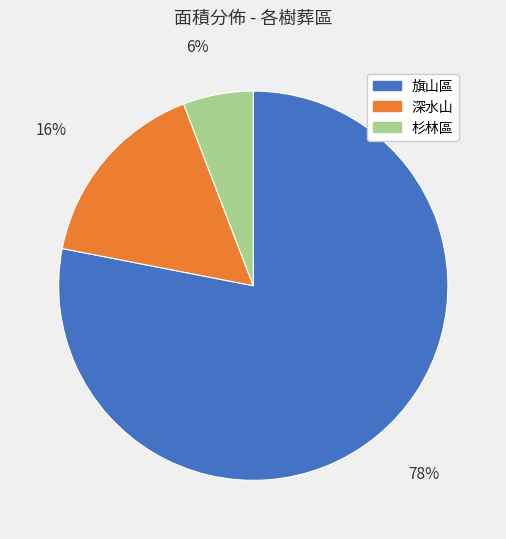

Is the sum of 杉林區 and 旗山區 greater than half?

Yes